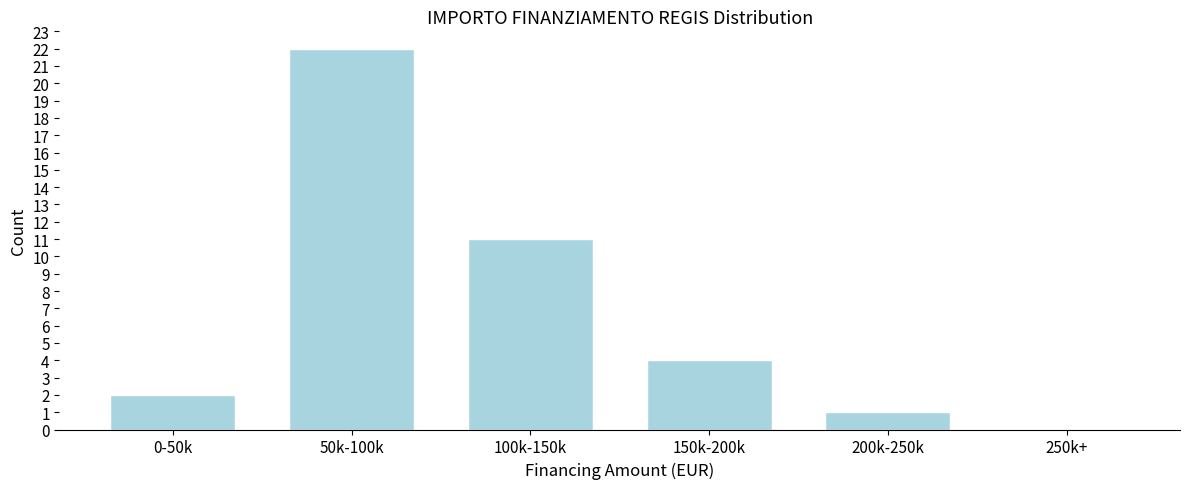

Reading left to right, extract all data points from this chart.

0-50k=2	50k-100k=22	100k-150k=11	150k-200k=4	200k-250k=1	250k+=0